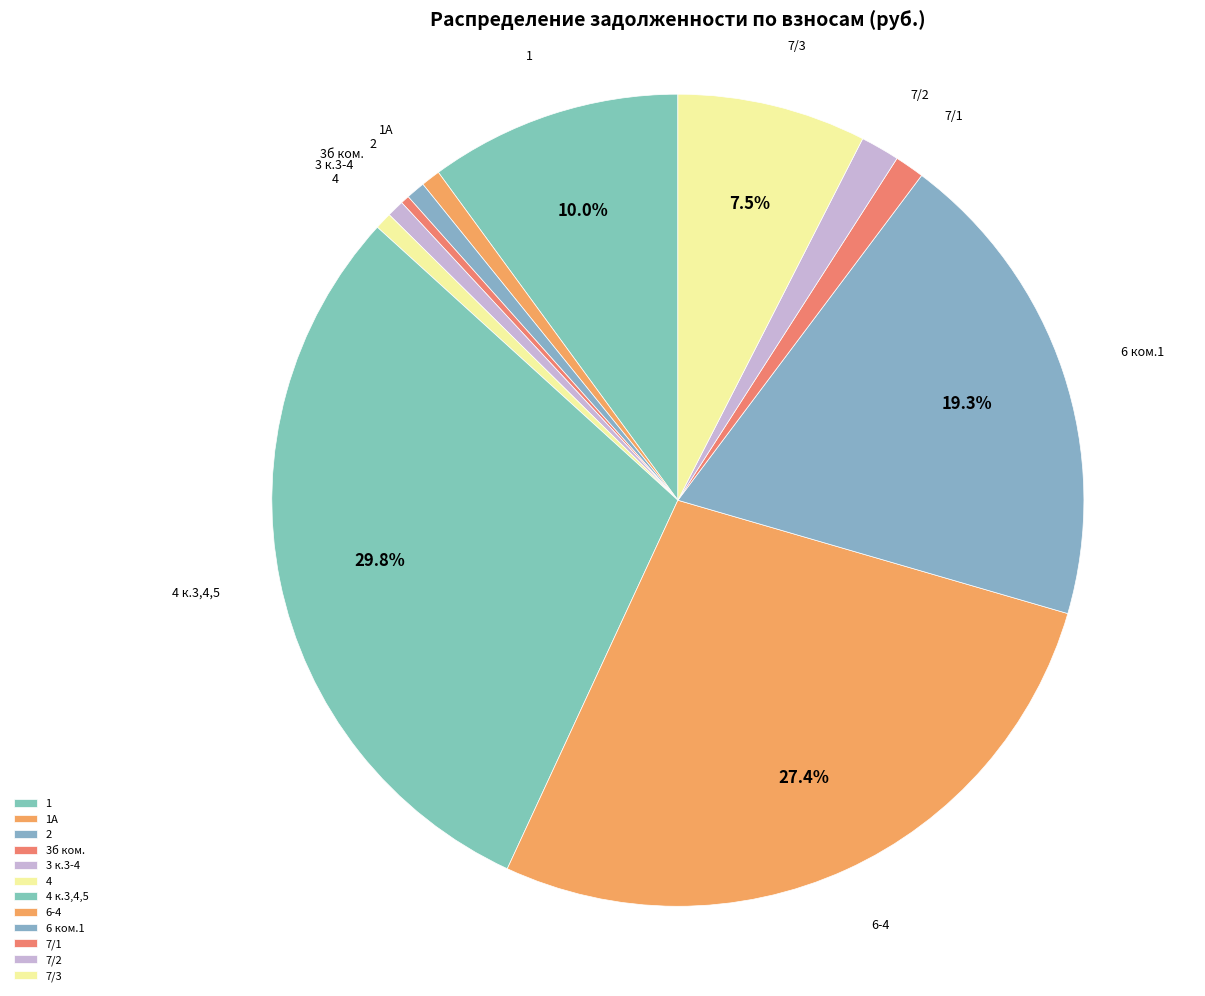

Does 2 account for over 50% of the chart?

No